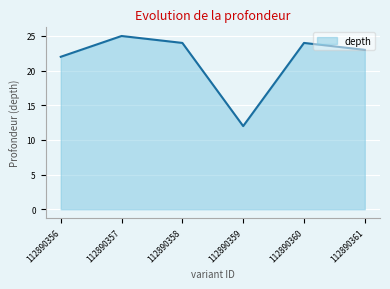

What is the change in value from 112890356 to 112890358?

+2